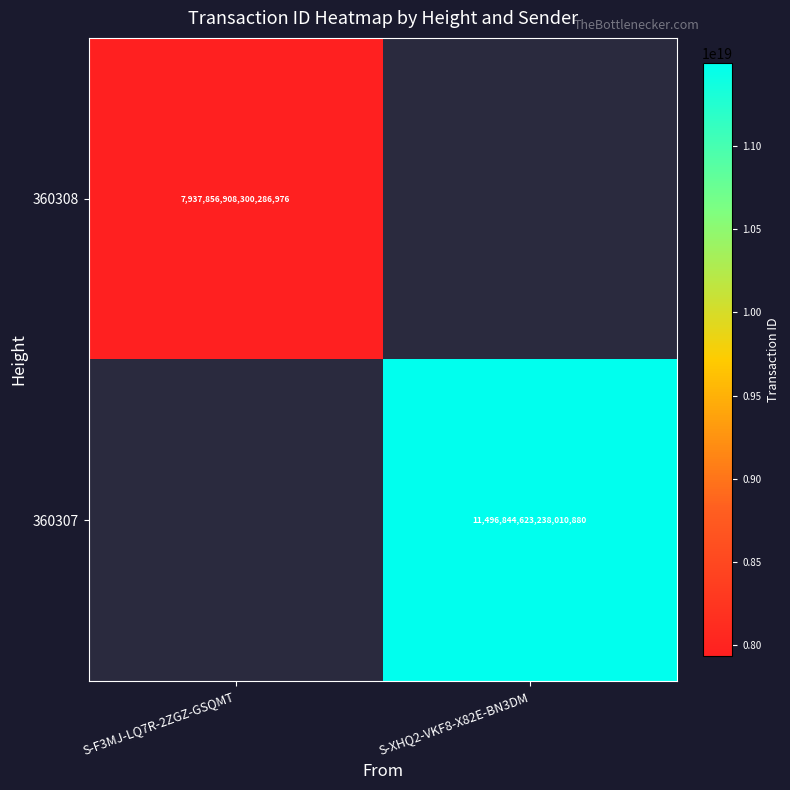

Is it true that 360308 equals 10582765180771993600 at S-F3MJ-LQ7R-2ZGZ-GSQMT?

False